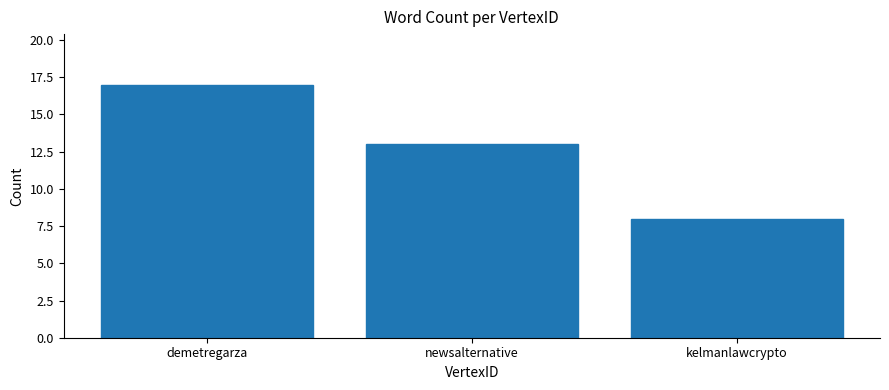

Count the values in the range 8 to 17.

3